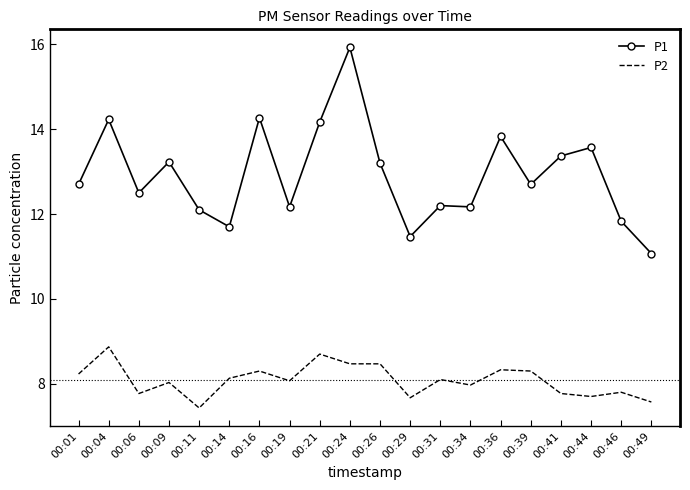

True or false: P2 and P1 intersect in this chart.

False